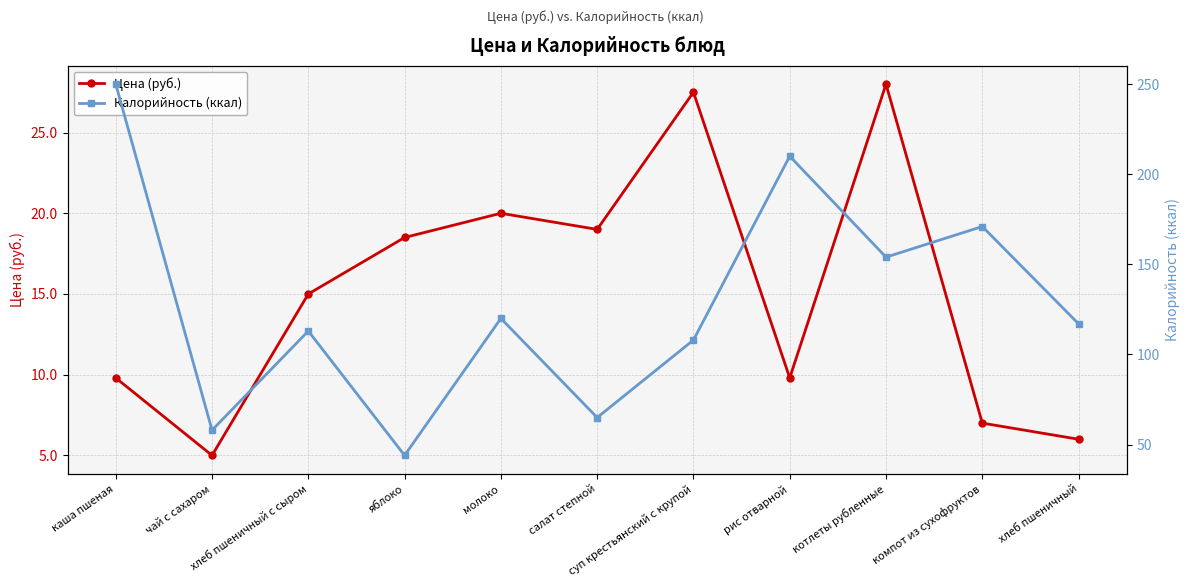

The Цена (руб.) series shows 6.0 at хлеб пшеничный. True or false?

True